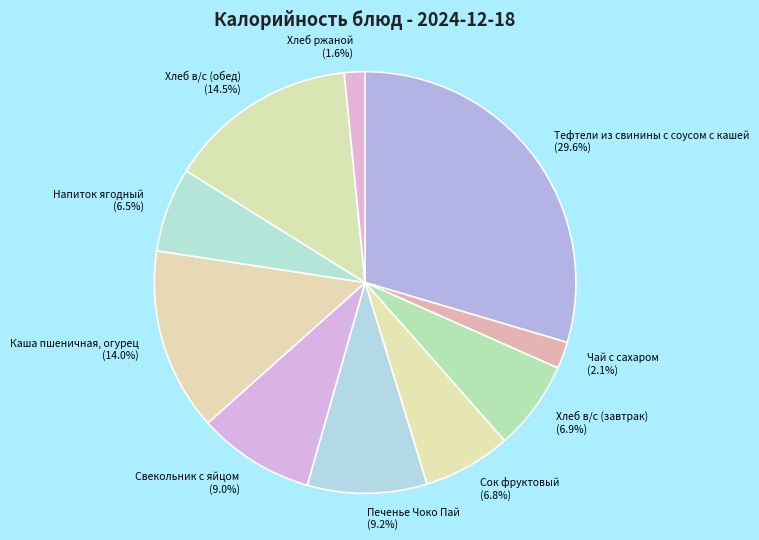

To the nearest percent, what percentage of the pie is Хлеб ржаной?

2%